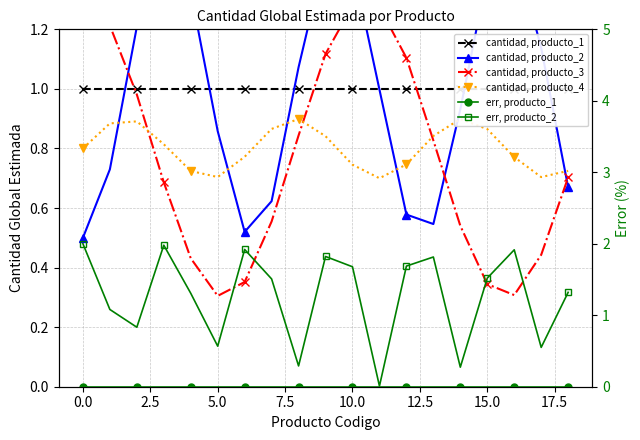

What is the average value of the cantidad, producto_3 series?

0.8